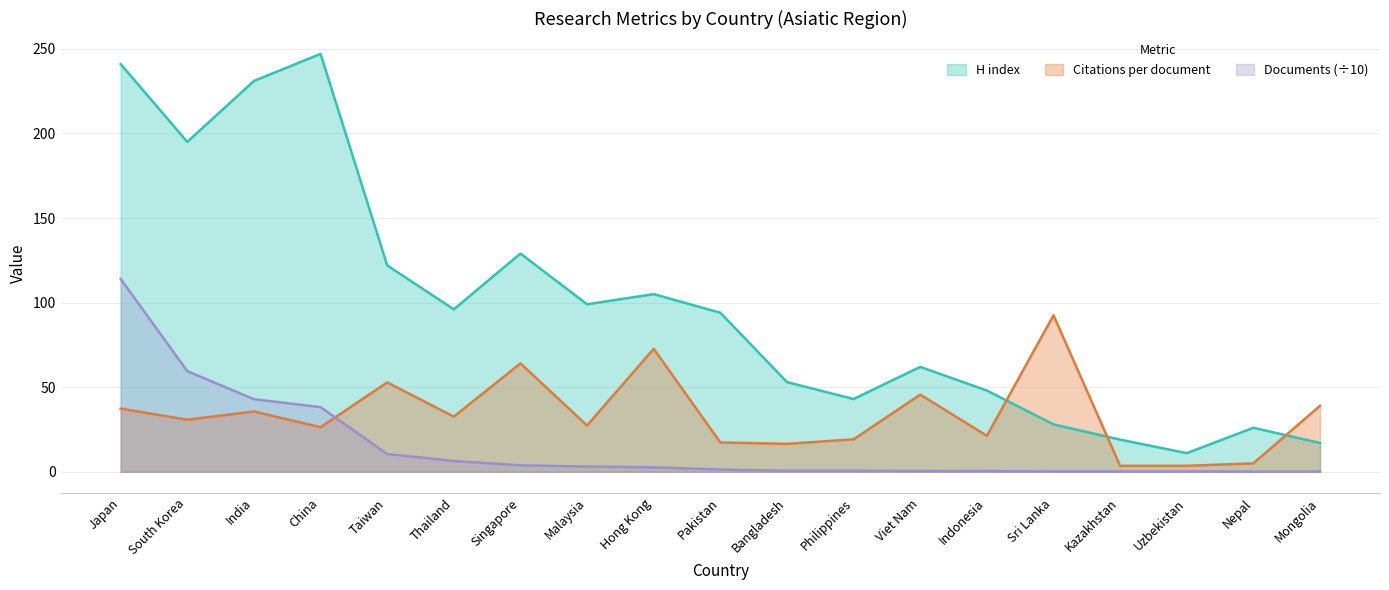

How many interior local valleys does the Citations per document series have?

6